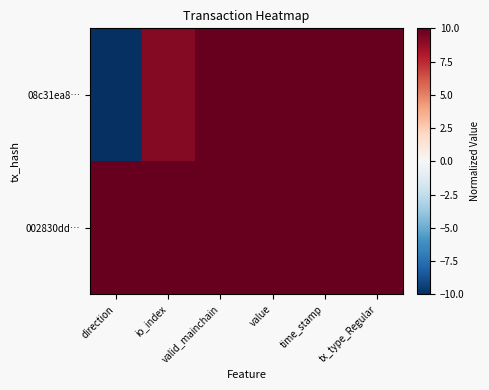

What is the total value across all series at io_index?

19.2